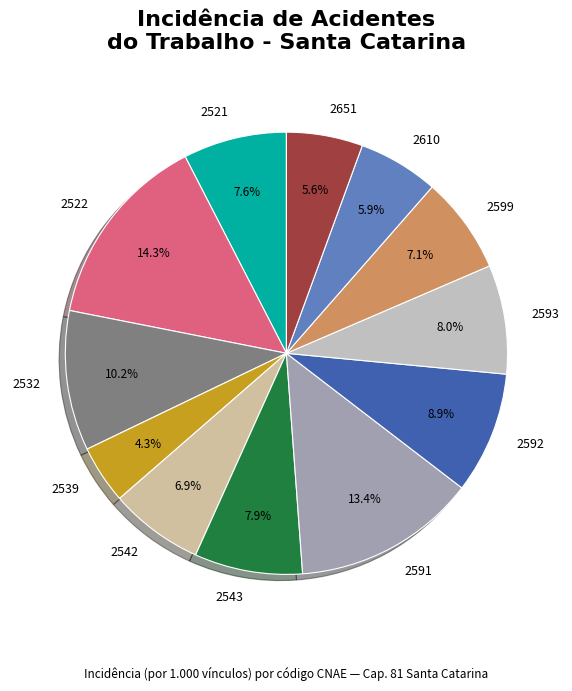

To the nearest percent, what portion does 2592 represent?

9%